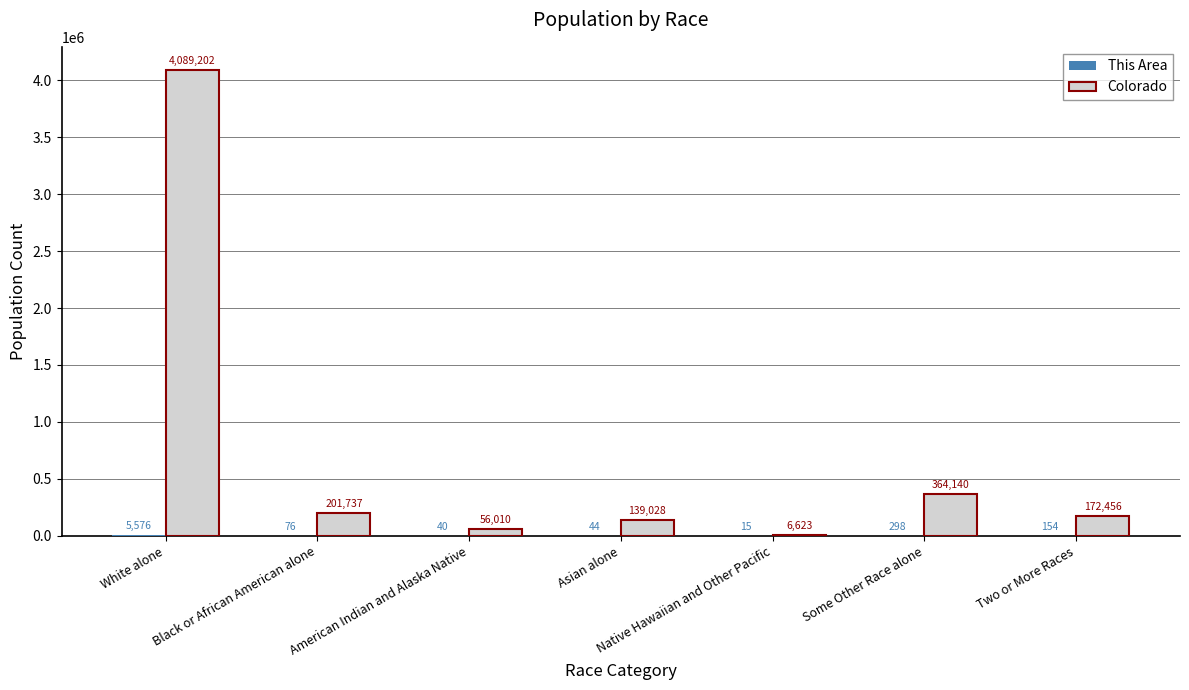

Where does the Colorado series first go above 172456?

White alone